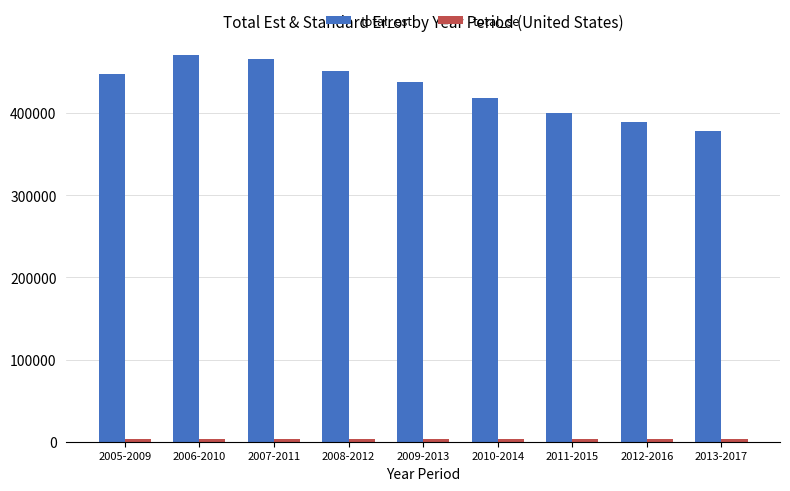

What is the maximum value for total_est?

470981.0